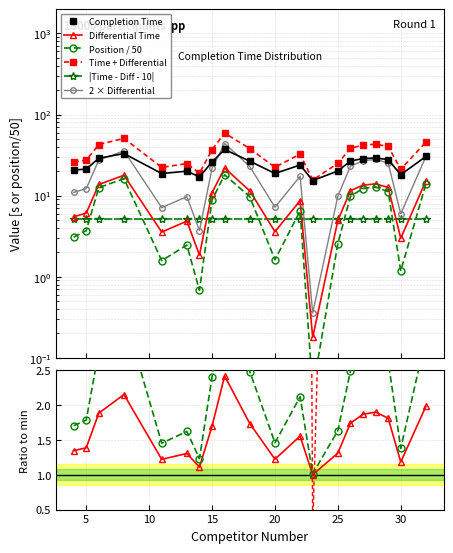

At which category does Differential (s) reach its first local valley?

11